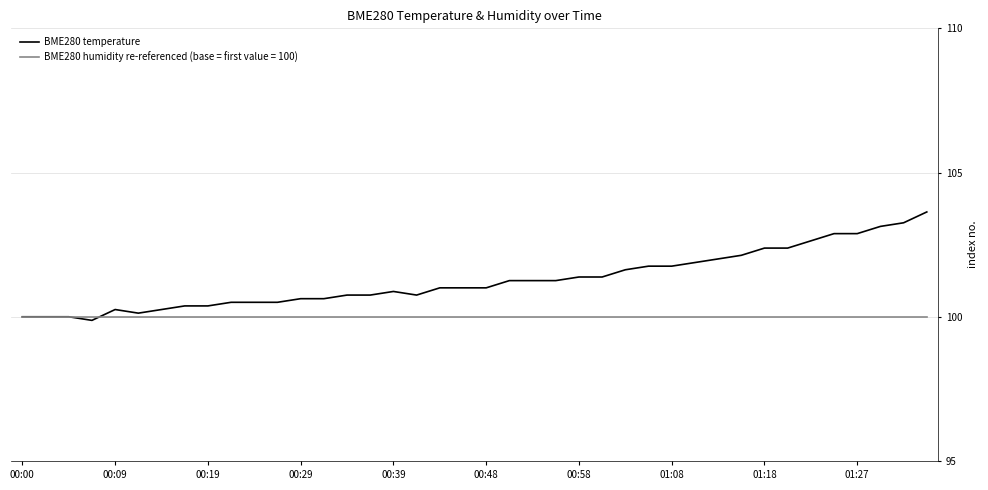

Which series has the largest total across all categories?

BME280 temperature